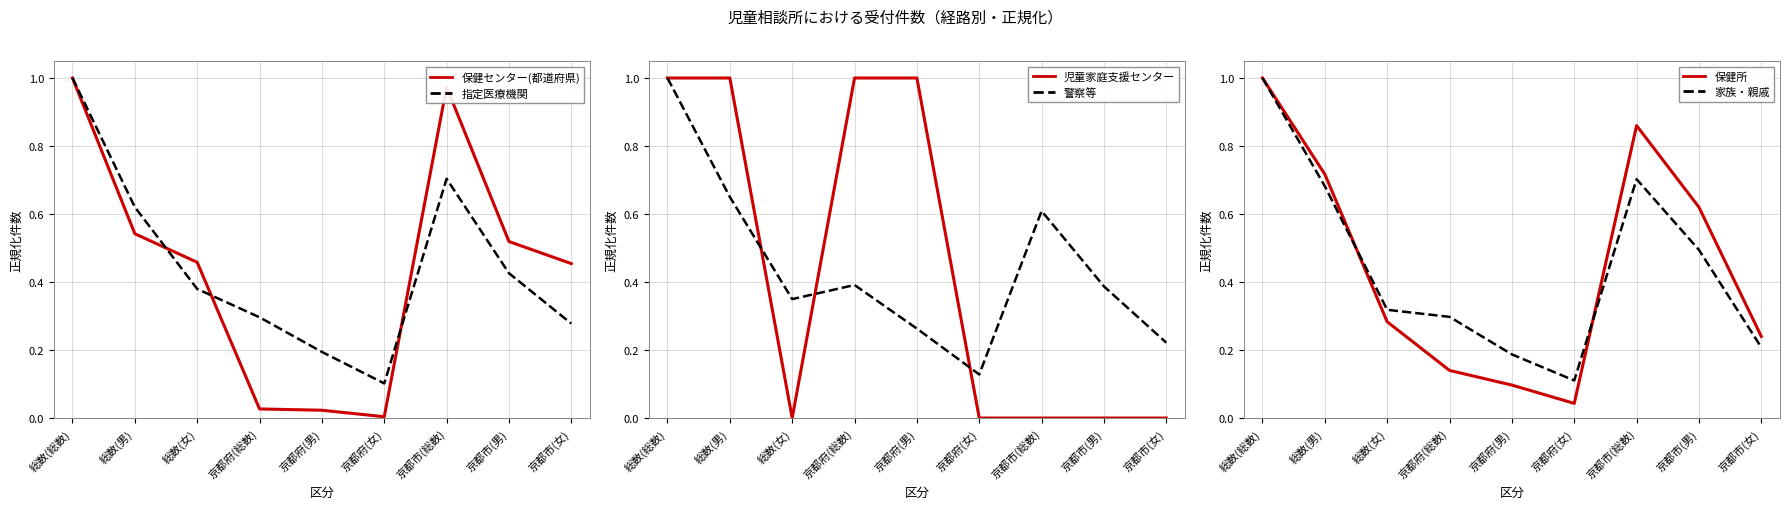

Is this an area chart (filled region under the line)?

No